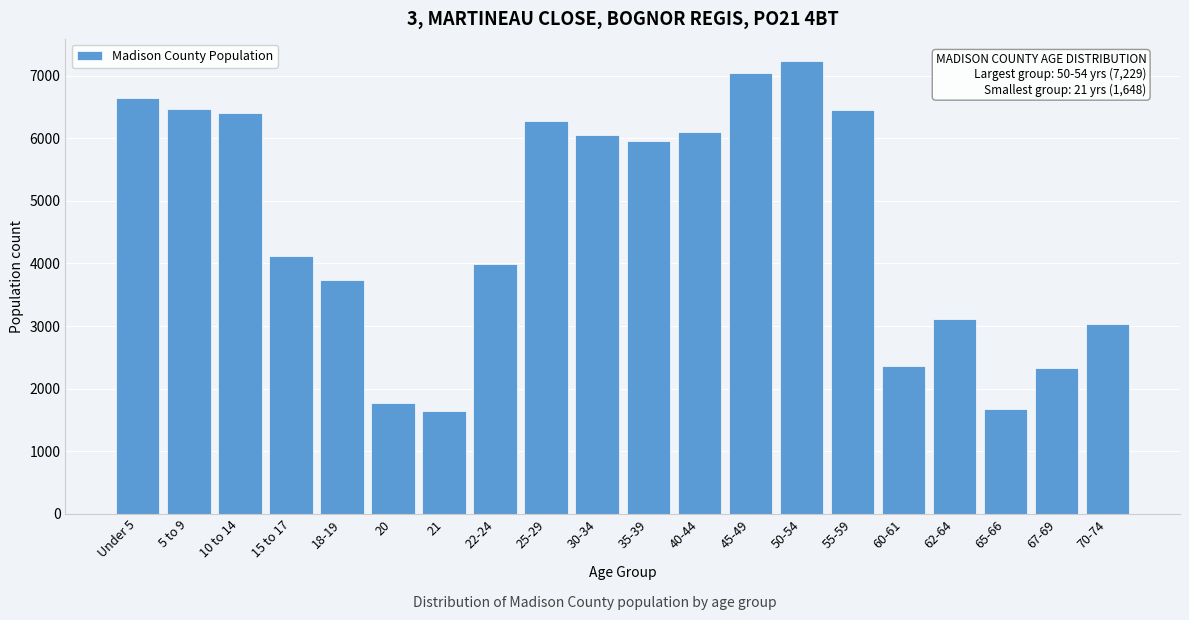

Approximately how many times larger is the value at 40-44 compared to 21?

3.7